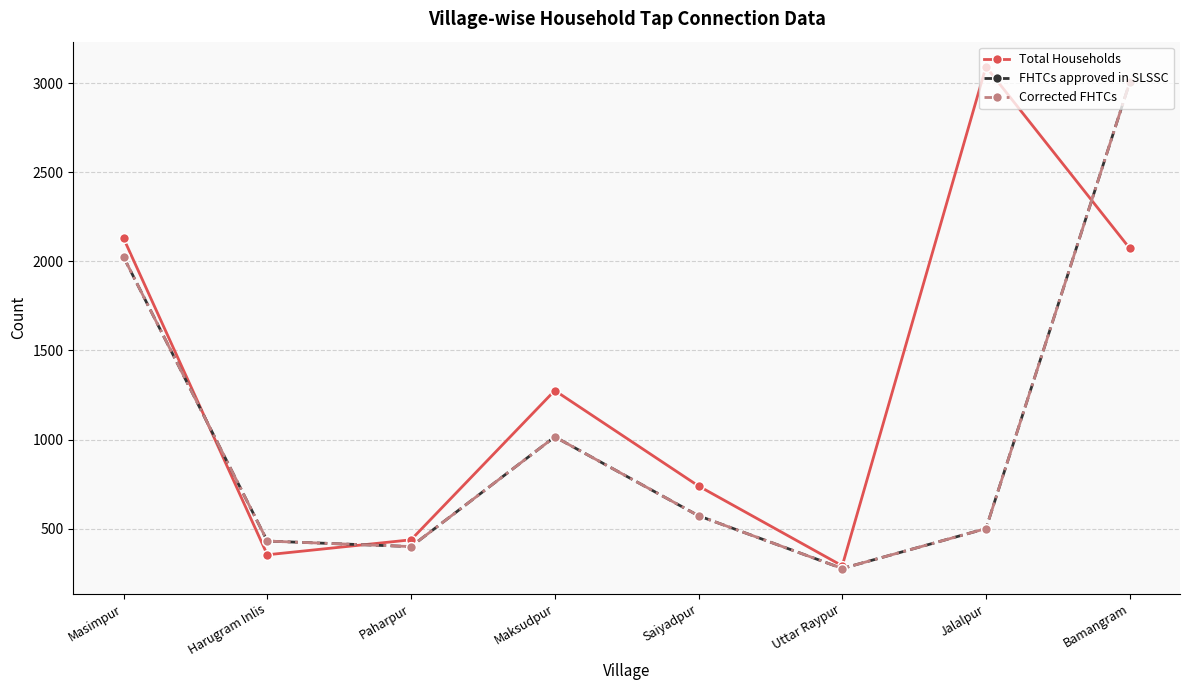

What is the label of the 2nd point from the left?

Harugram Inlis